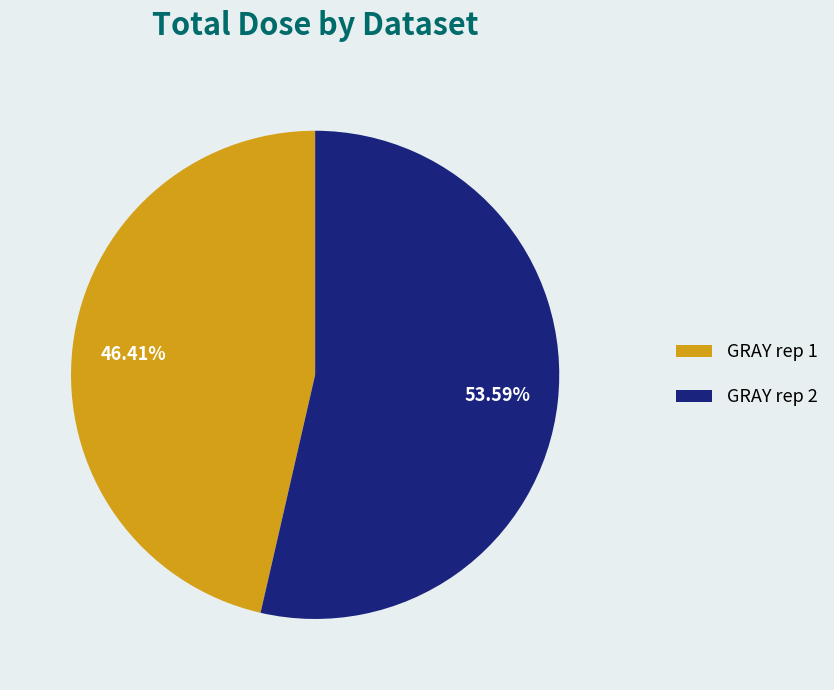

How many slices are in this pie chart?

2